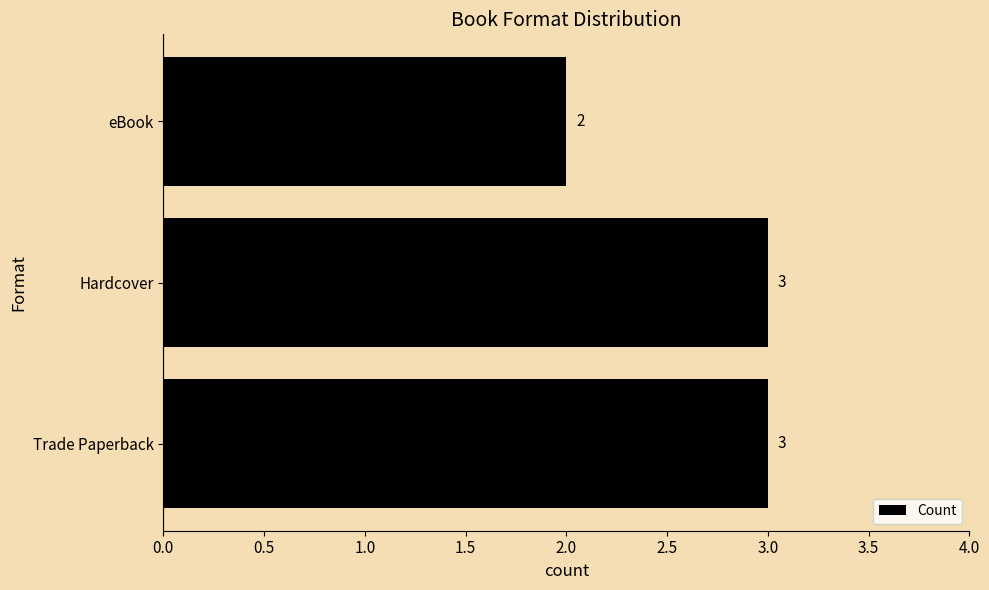

At which label is the value closest to 2?

eBook